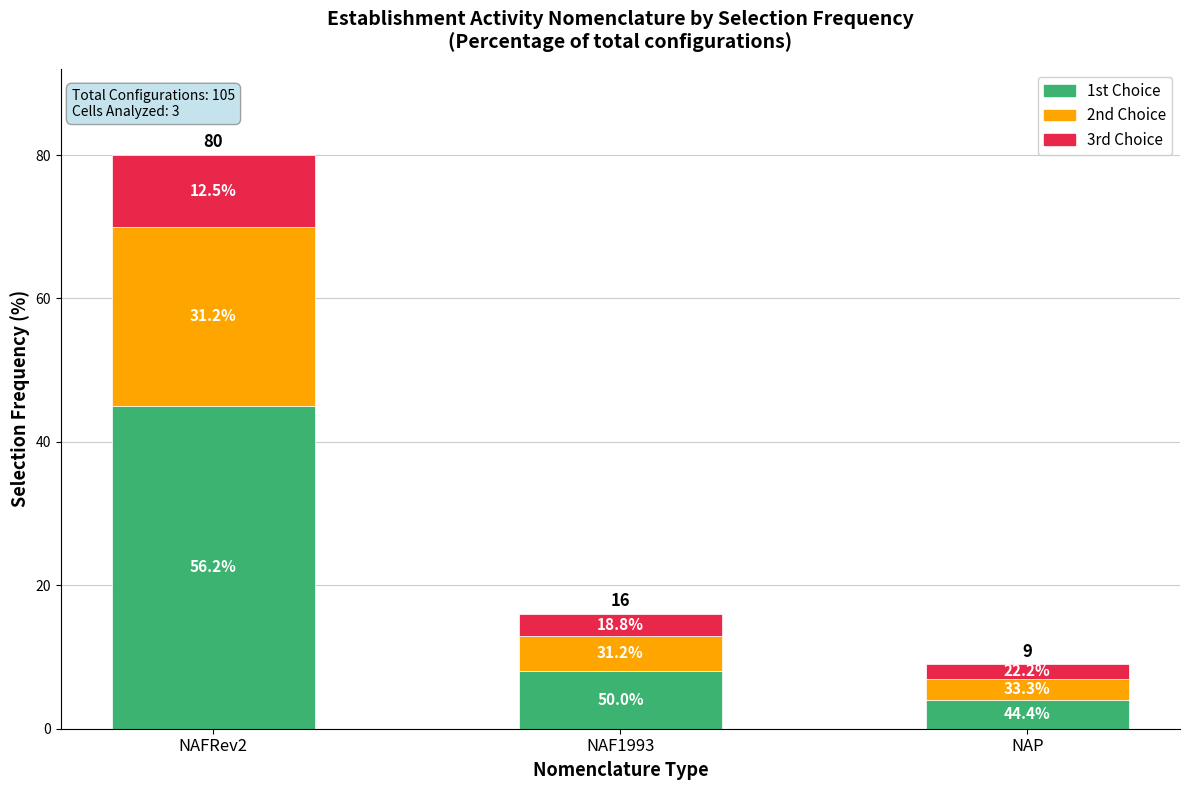

What are all the series names shown in the legend?

1st Choice, 2nd Choice, 3rd Choice